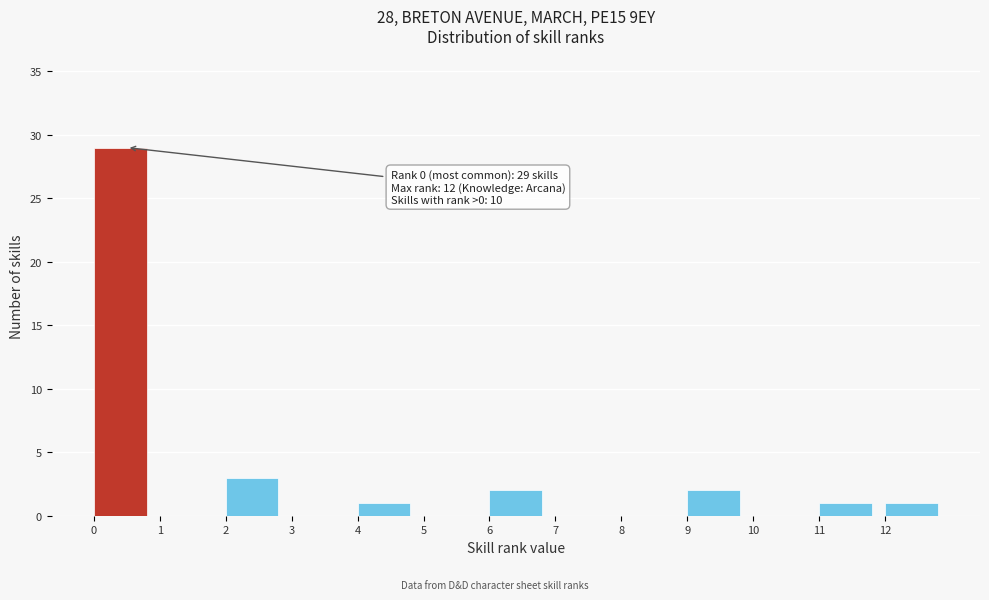

Over which range of the x-axis is the bar tallest?

0 to 1